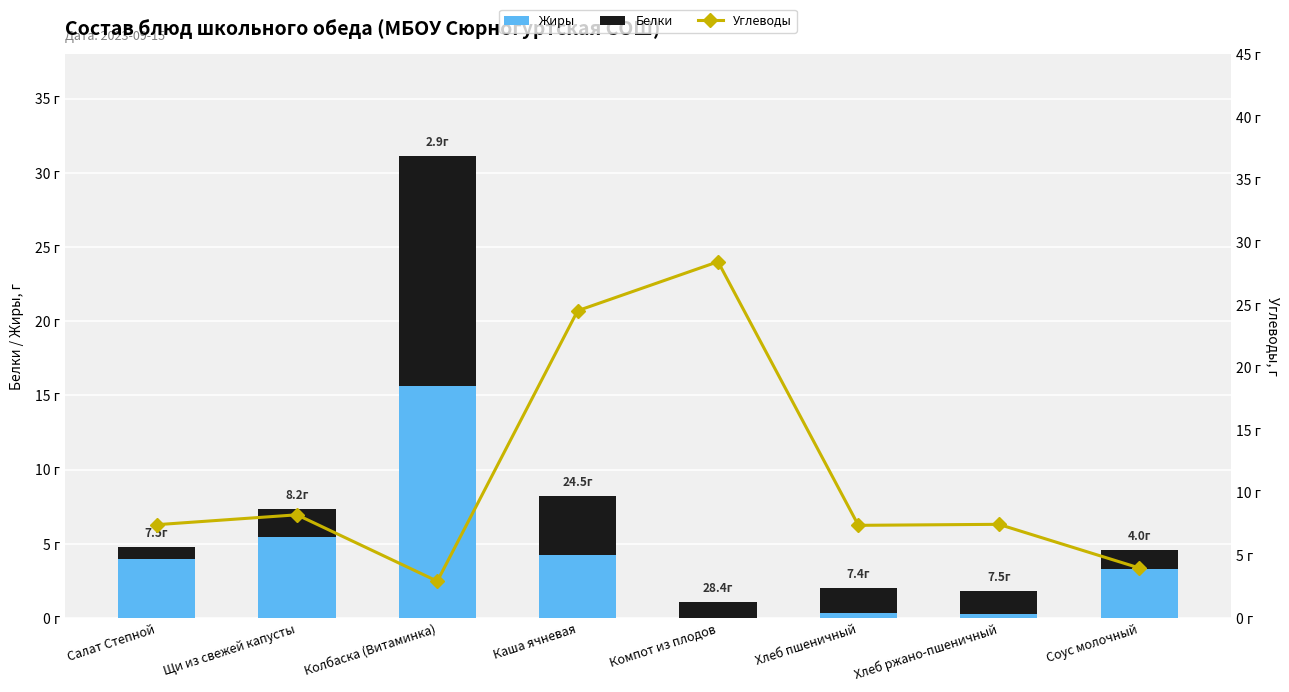

Is it true that Жиры equals 0.3 at Хлеб ржано-пшеничный?

True